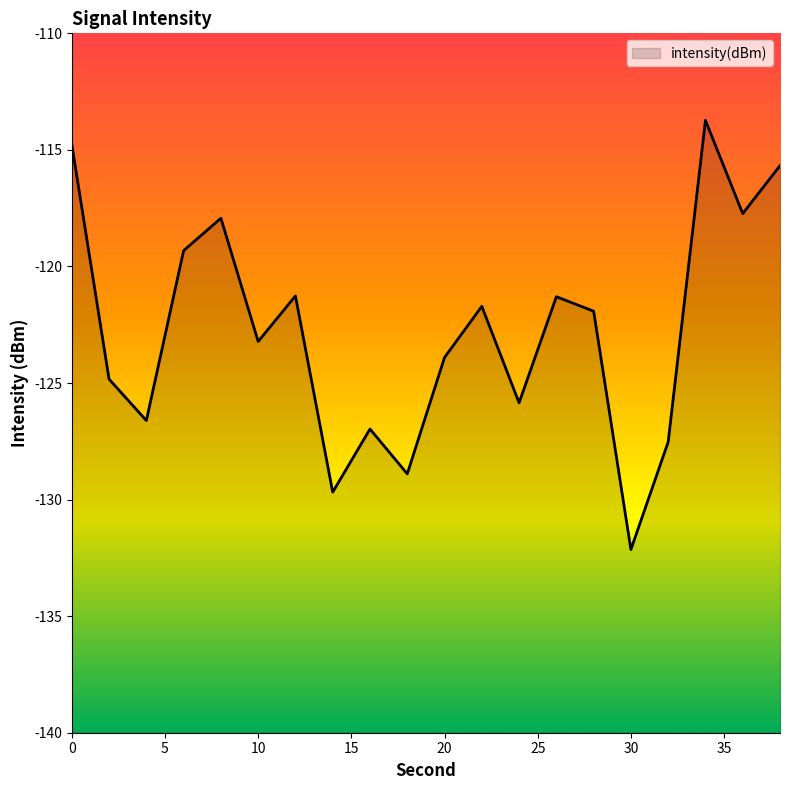

The value at 20 is -161.5. True or false?

False